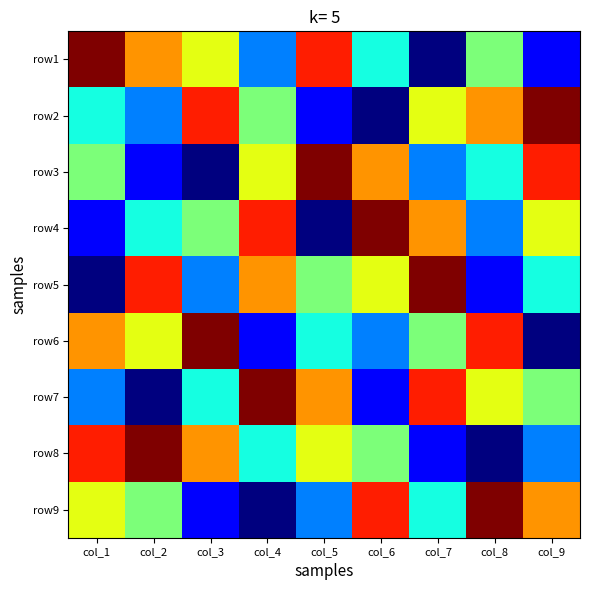

Rank the series at col_5 from highest to lowest value.

row3, row1, row7, row8, row5, row6, row9, row2, row4